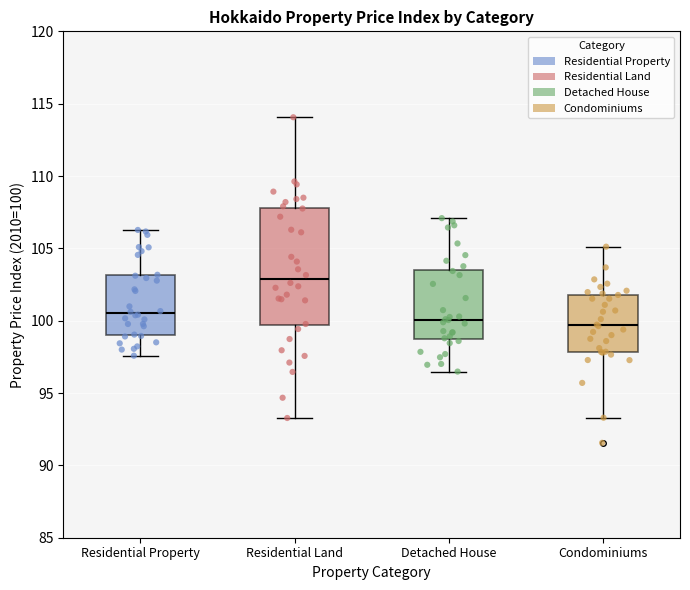

Reading left to right, transcribe this box plot: for each box, give where its median line is, the range the box spans, and where its two whiskers end, as read against the y-axis. The values are not printed on the chart, so give them approximately, as read against the axis.

Residential Property: median 100.5, box 99.0 to 103.0, whiskers 97.5 to 106.5
Residential Land: median 103.0, box 99.5 to 108.0, whiskers 93.5 to 114.0
Detached House: median 100.0, box 98.5 to 103.5, whiskers 96.5 to 107.0
Condominiums: median 99.5, box 98.0 to 102.0, whiskers 93.5 to 105.0